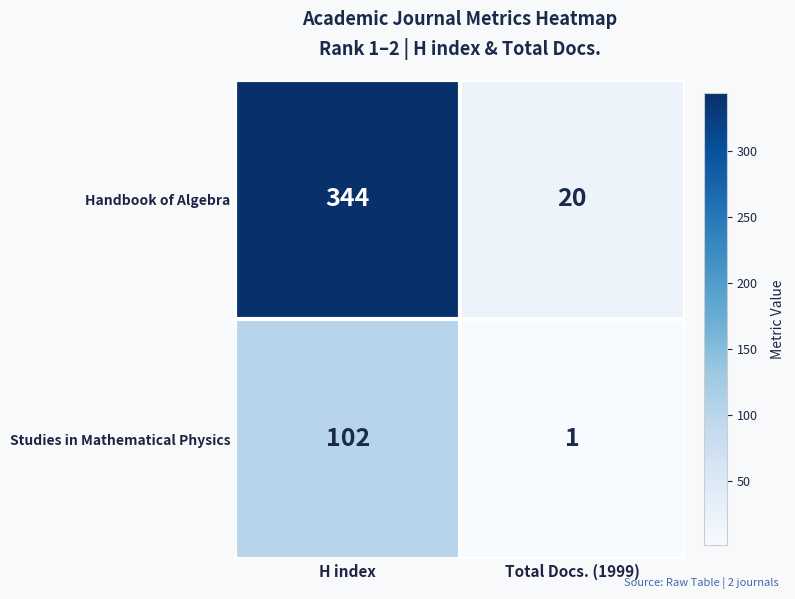

True or false: Handbook of Algebra has a value of 13 at Total Docs. (1999).

False